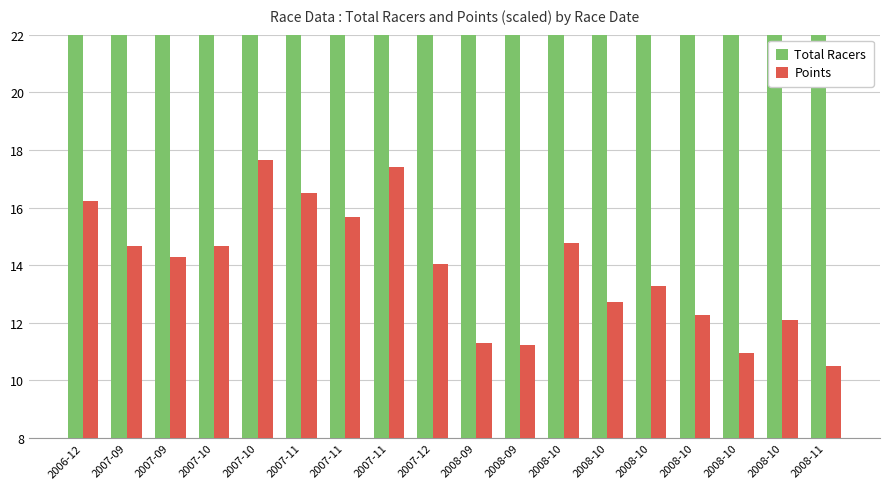

Reading left to right, what are all the values shown in this chart?

Total Racers: 2006-12=42.0	2007-09=83.0	2007-09=65.0	2007-10=39.0	2007-10=32.0	2007-11=32.0	2007-11=39.0	2007-11=22.0	2007-12=46.0	2008-09=83.0	2008-09=60.0	2008-10=37.0	2008-10=23.0	2008-10=31.0	2008-10=40.0	2008-10=77.0	2008-10=71.0	2008-11=79.0
Points: 2006-12=16.2	2007-09=14.7	2007-09=14.3	2007-10=14.7	2007-10=17.6	2007-11=16.5	2007-11=15.7	2007-11=17.4	2007-12=14.0	2008-09=11.3	2008-09=11.2	2008-10=14.8	2008-10=12.7	2008-10=13.3	2008-10=12.3	2008-10=11.0	2008-10=12.1	2008-11=10.5